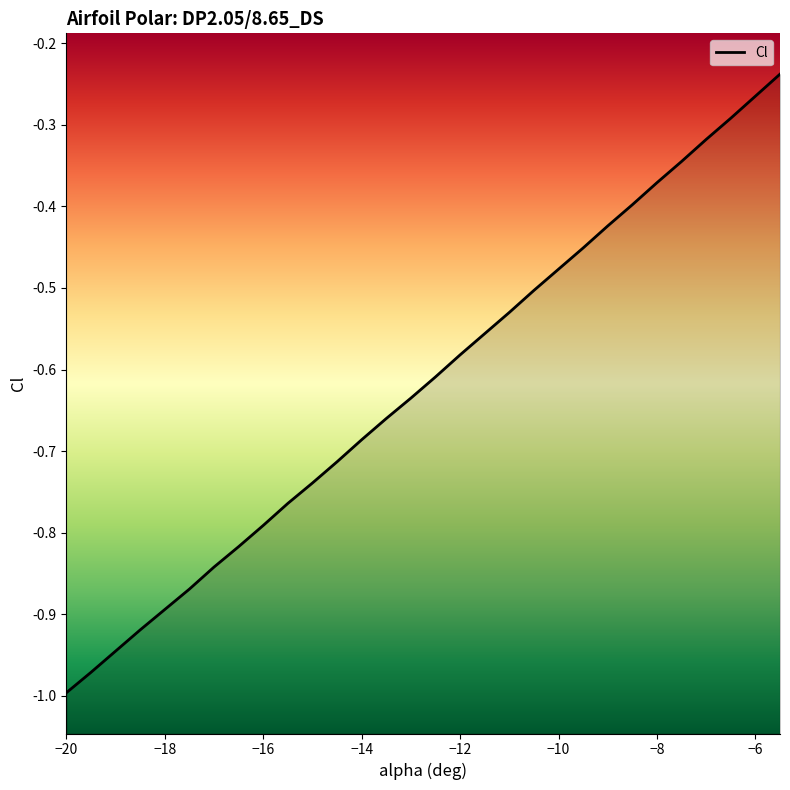

Does the chart display data point markers on the line(s)?

No